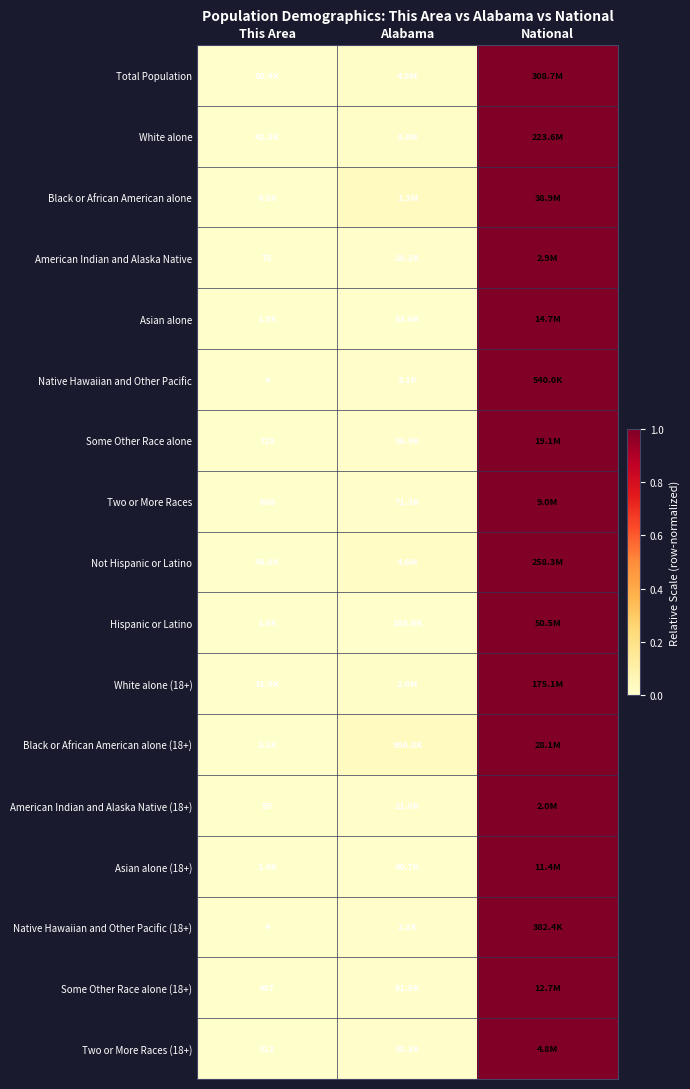

Which category has the lowest value across all series?

This Area